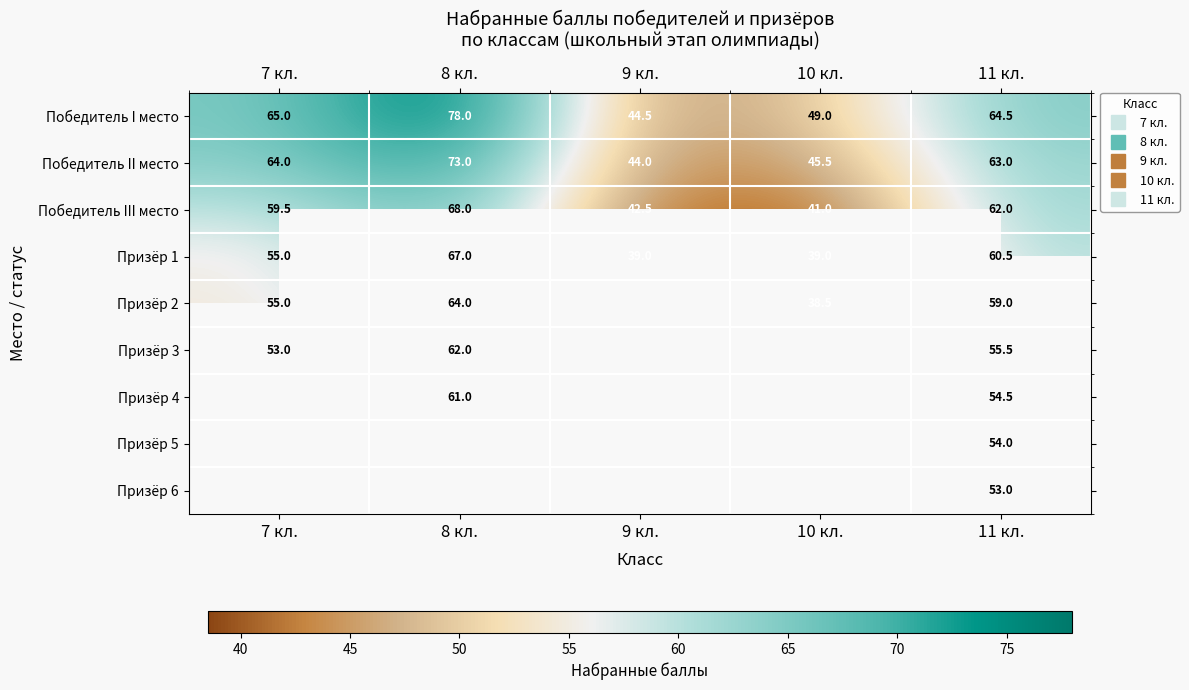

List the series in order of their peak value, highest first.

Победитель I место, Победитель II место, Победитель III место, Призёр 1, Призёр 2, Призёр 3, Призёр 4, Призёр 5, Призёр 6